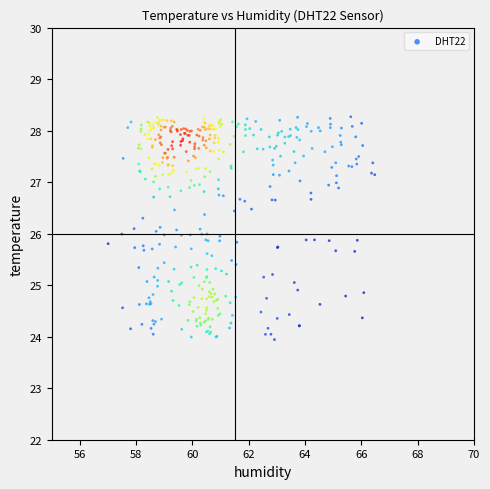

What is the range of X values (max minus min)?

9.5